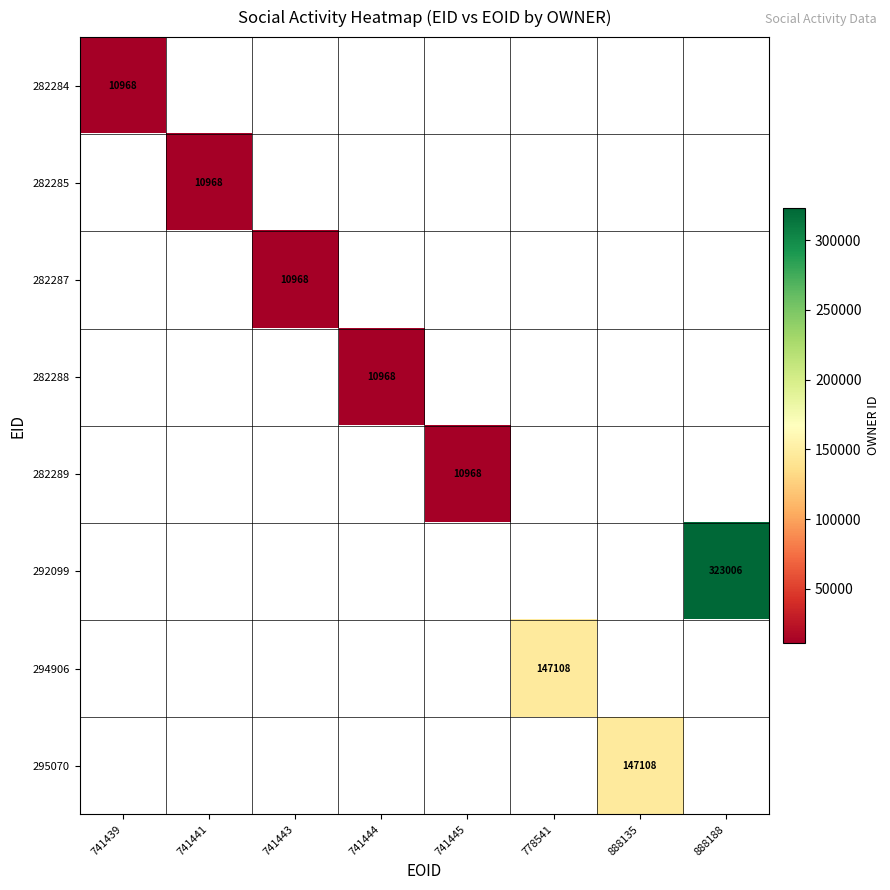

What is the minimum value shown in the chart?

10968.0